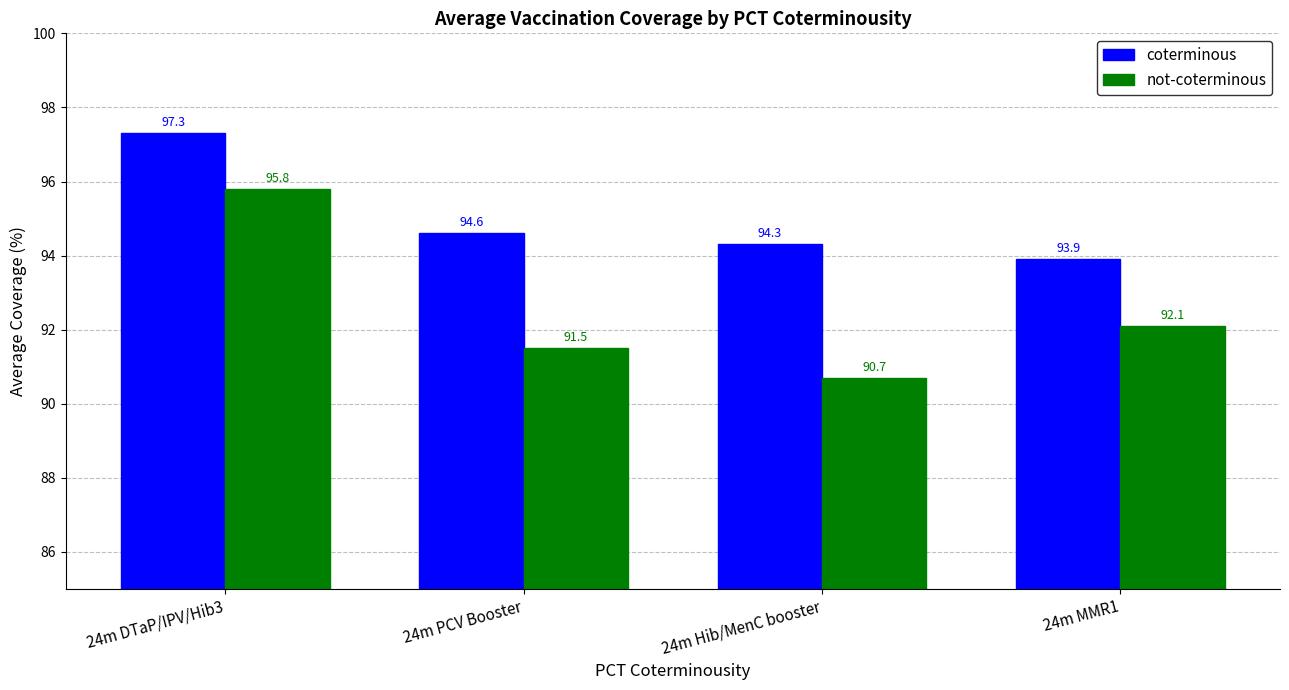

Which series has the largest total across all categories?

coterminous